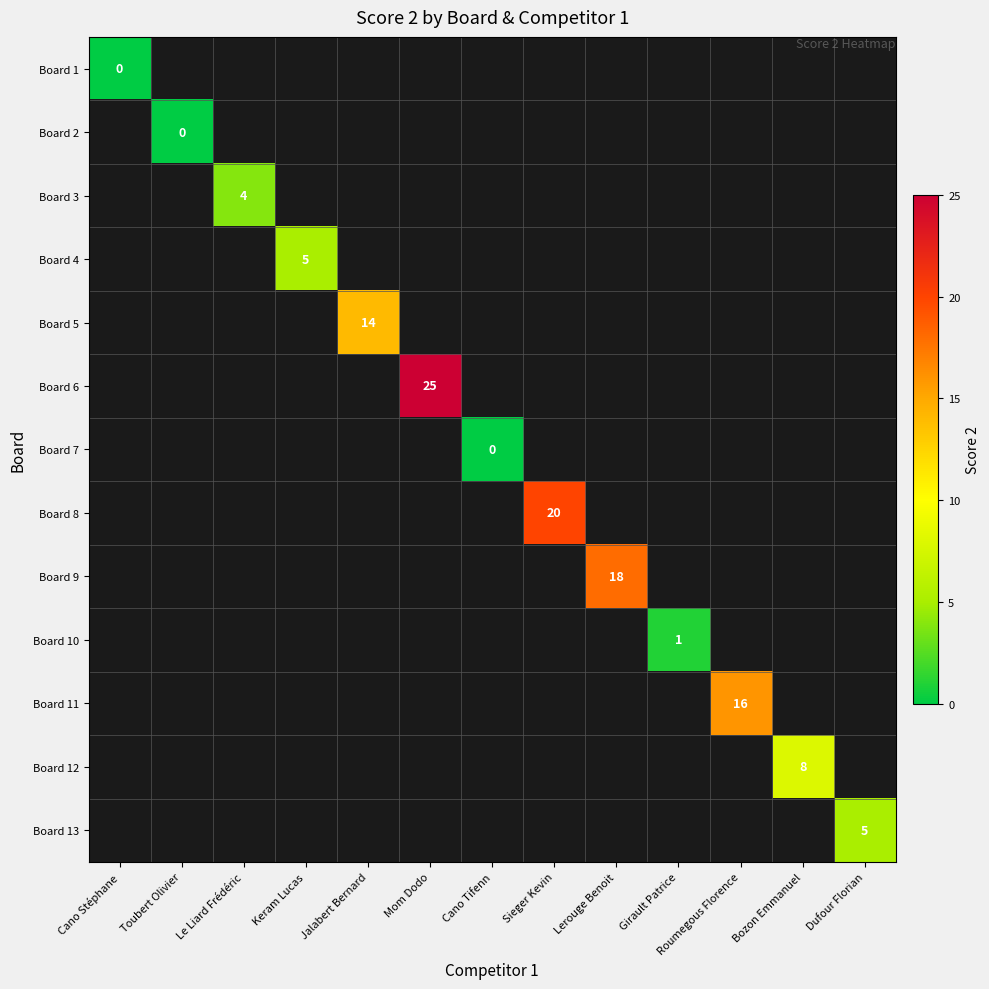

Rank the series by their maximum value, from lowest to highest.

Board 1, Board 2, Board 7, Board 10, Board 3, Board 4, Board 13, Board 12, Board 5, Board 11, Board 9, Board 8, Board 6